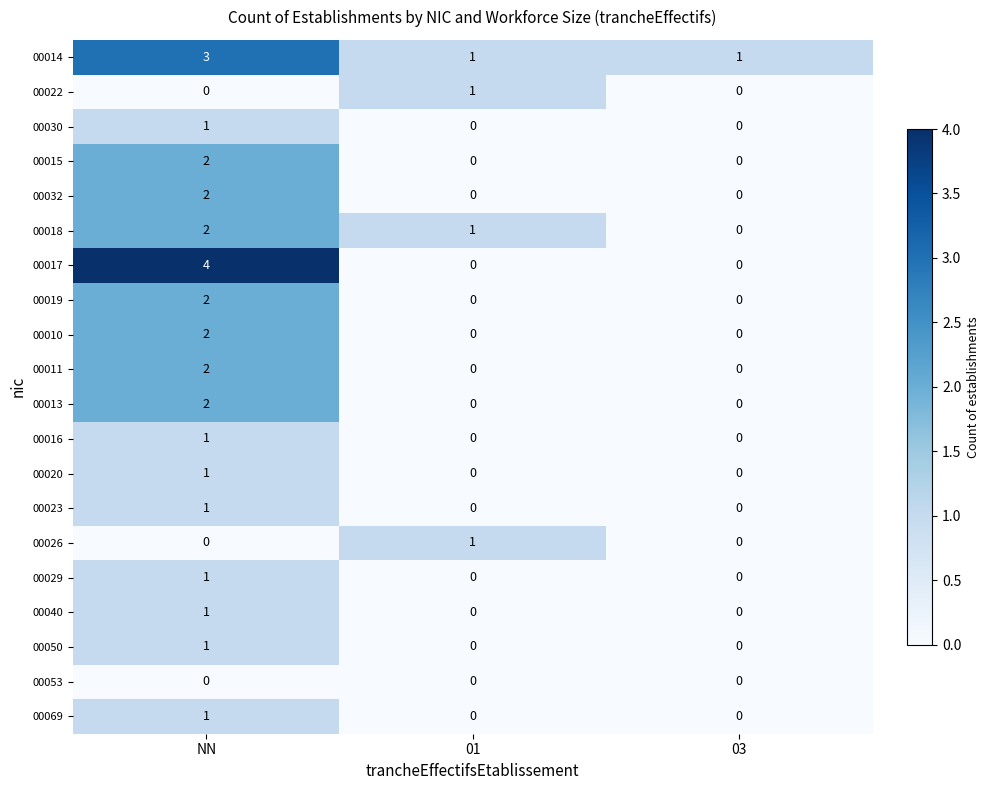

Which category has the highest value in the 00016 series?

NN